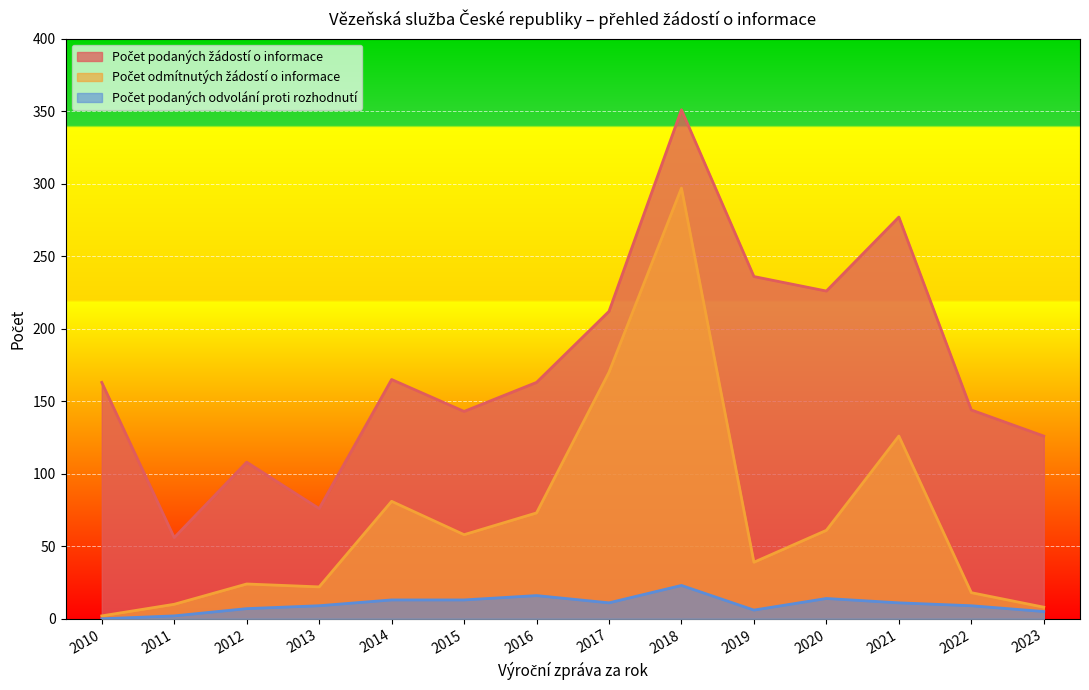

Reading right to left, what are all the values shown in this chart?

Počet podaných žádostí o informace: 126	144	277	226	236	351	212	163	143	165	76	108	56	163
Počet odmítnutých žádostí o informace: 8	18	126	61	39	297	170	73	58	81	22	24	10	2
Počet podaných odvolání proti rozhodnutí: 5	9	11	14	6	23	11	16	13	13	9	7	2	0